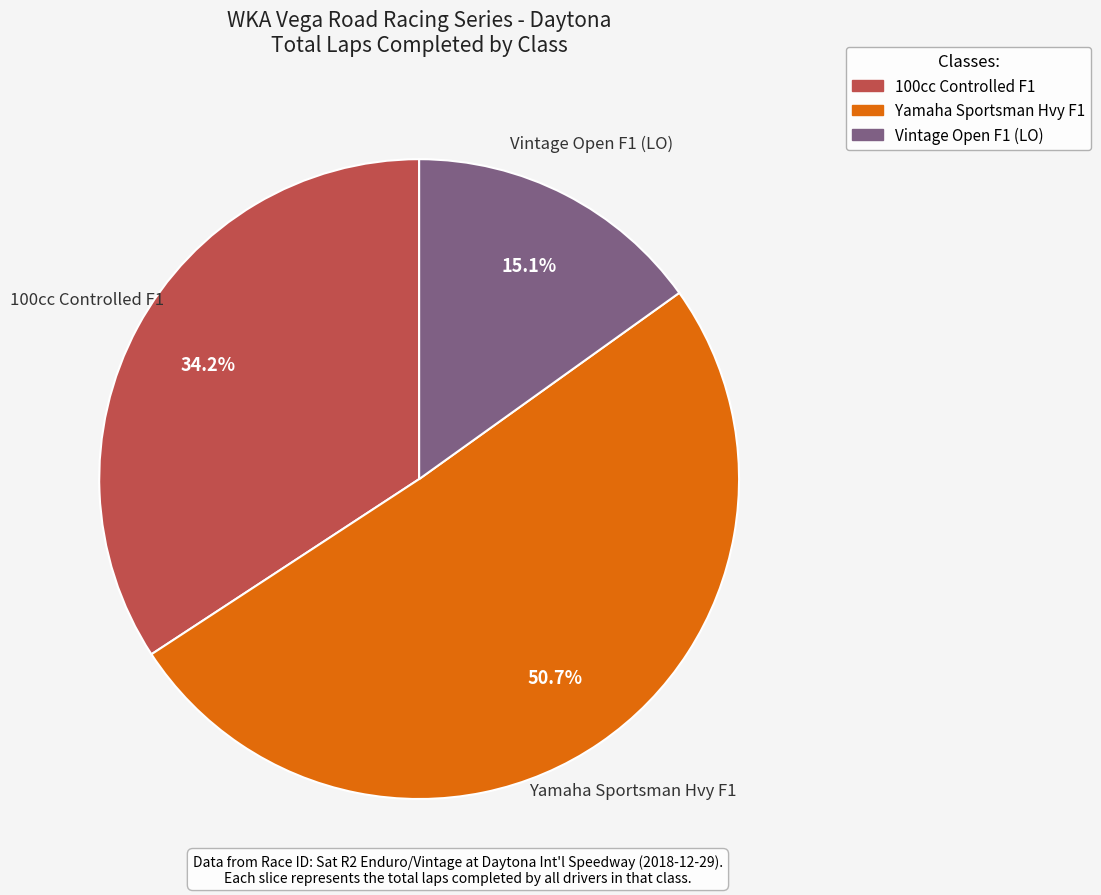

What percentage is the 100cc Controlled F1 slice, to the nearest percent?

34%